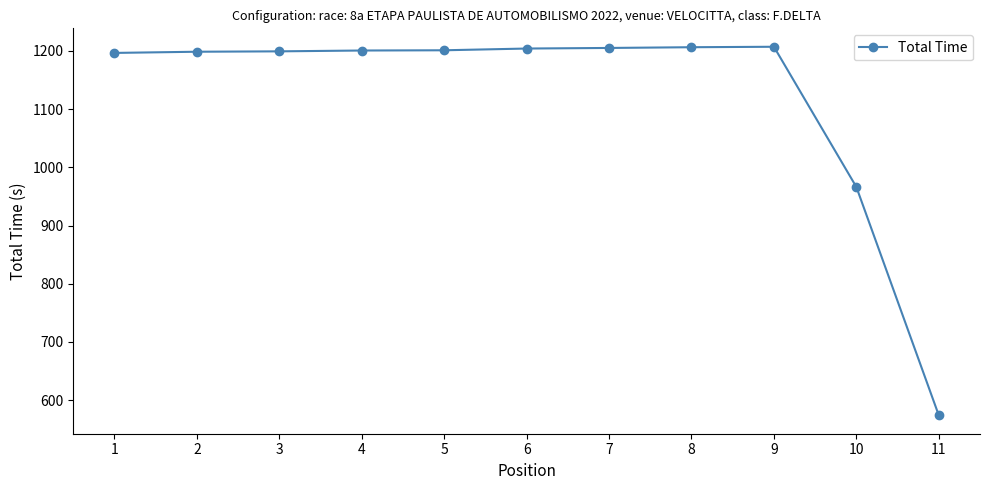

What is the greatest value displayed?

1207.3